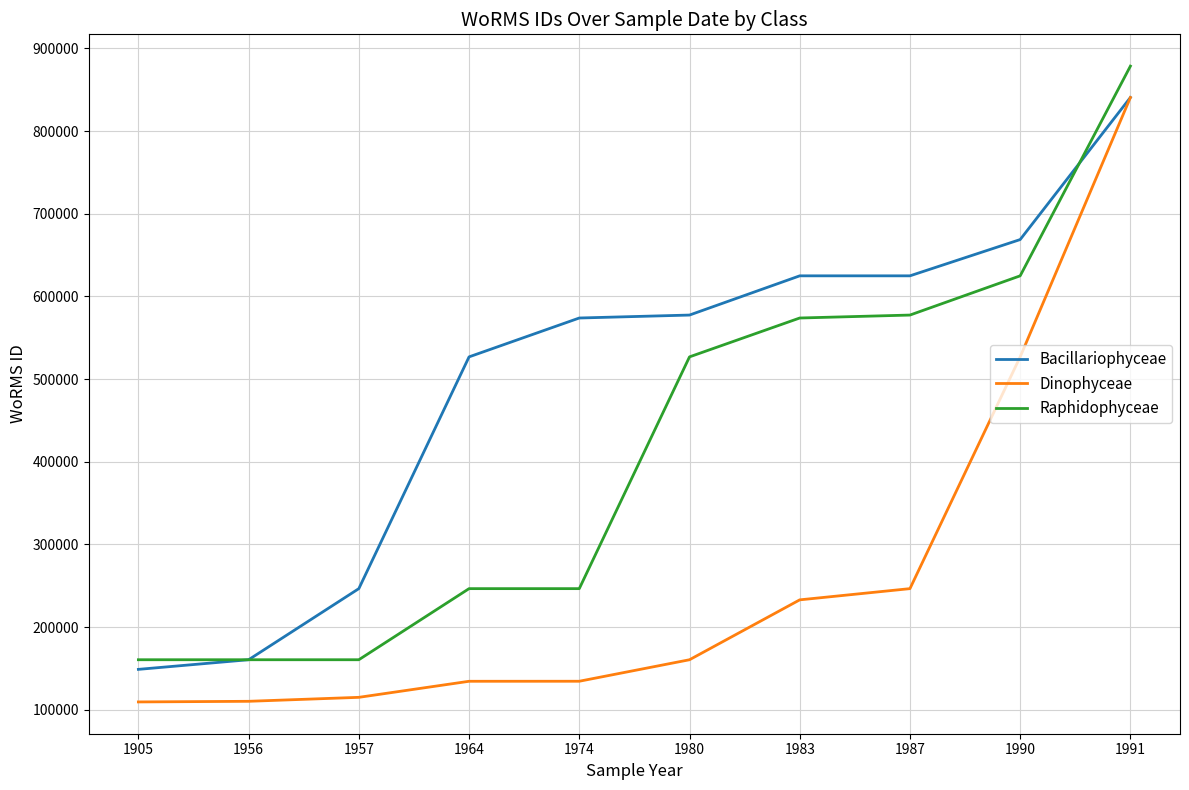

What is the difference between the Dinophyceae values at 1980 and 1974?

26008